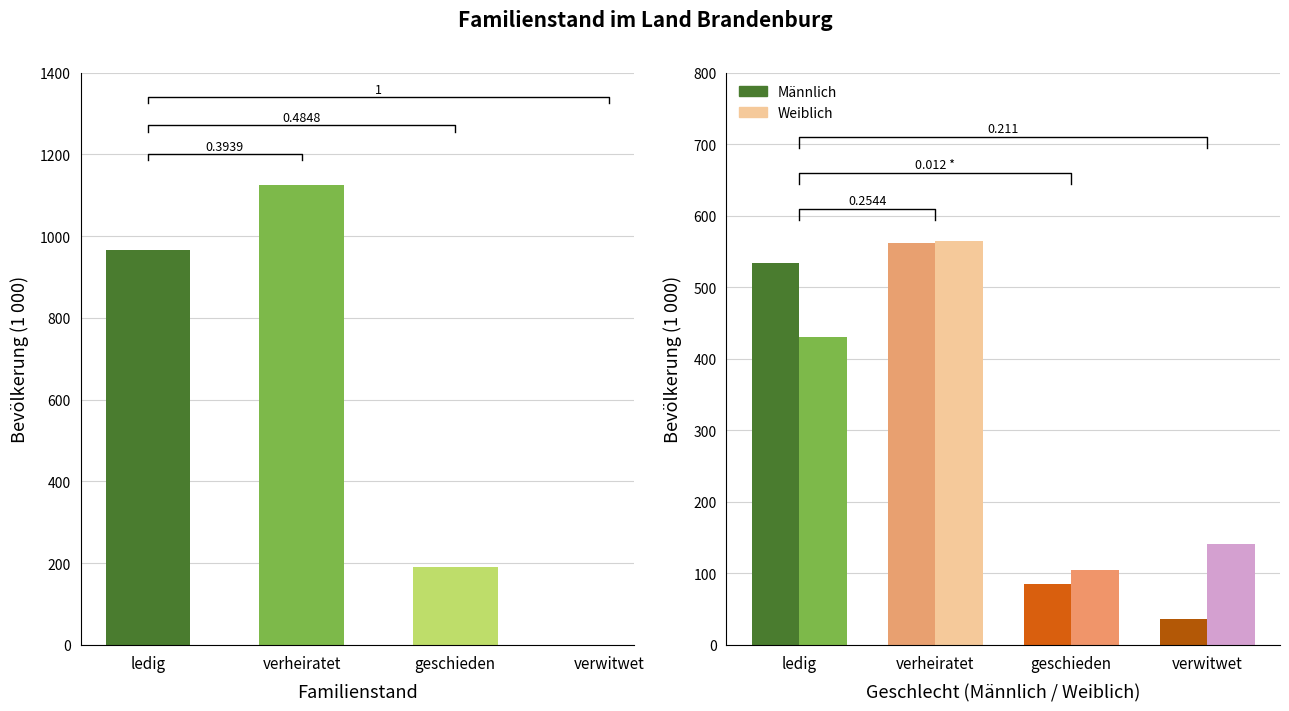

What is the label of the 1st bar from the right?

verwitwet